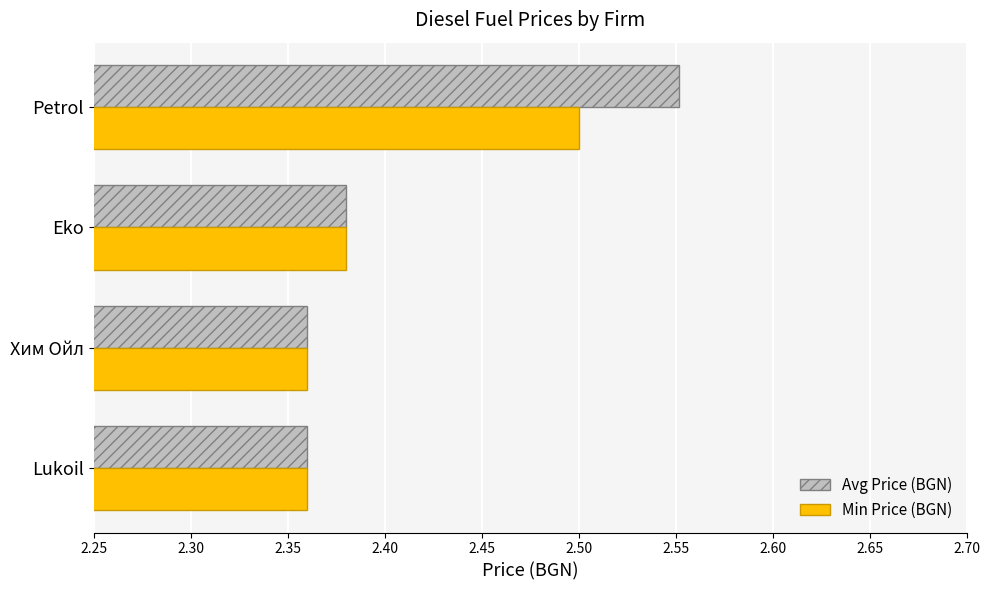

Which label corresponds to the largest value in the chart?

Petrol